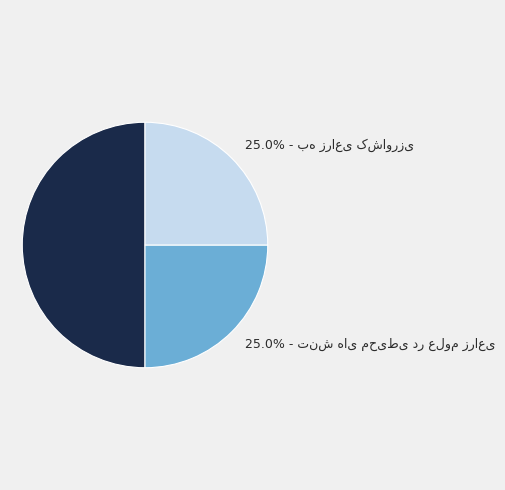

Approximately how many times larger is the value at تنش های محیطی در علوم زراعی compared to به زراعی کشاورزی?

1.0